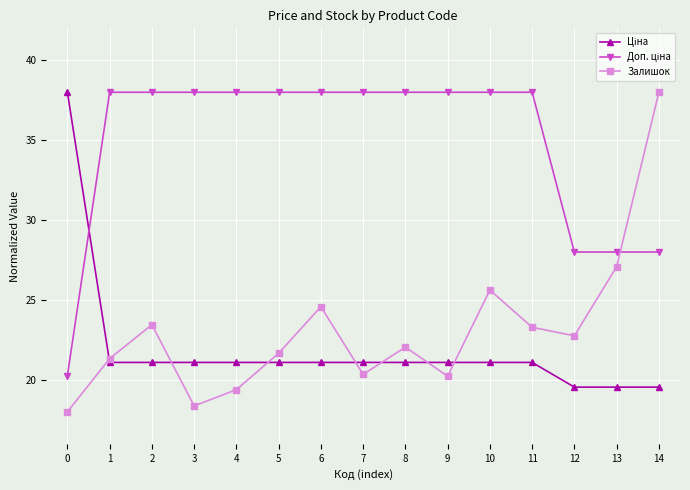

How many lines are shown in the chart?

3